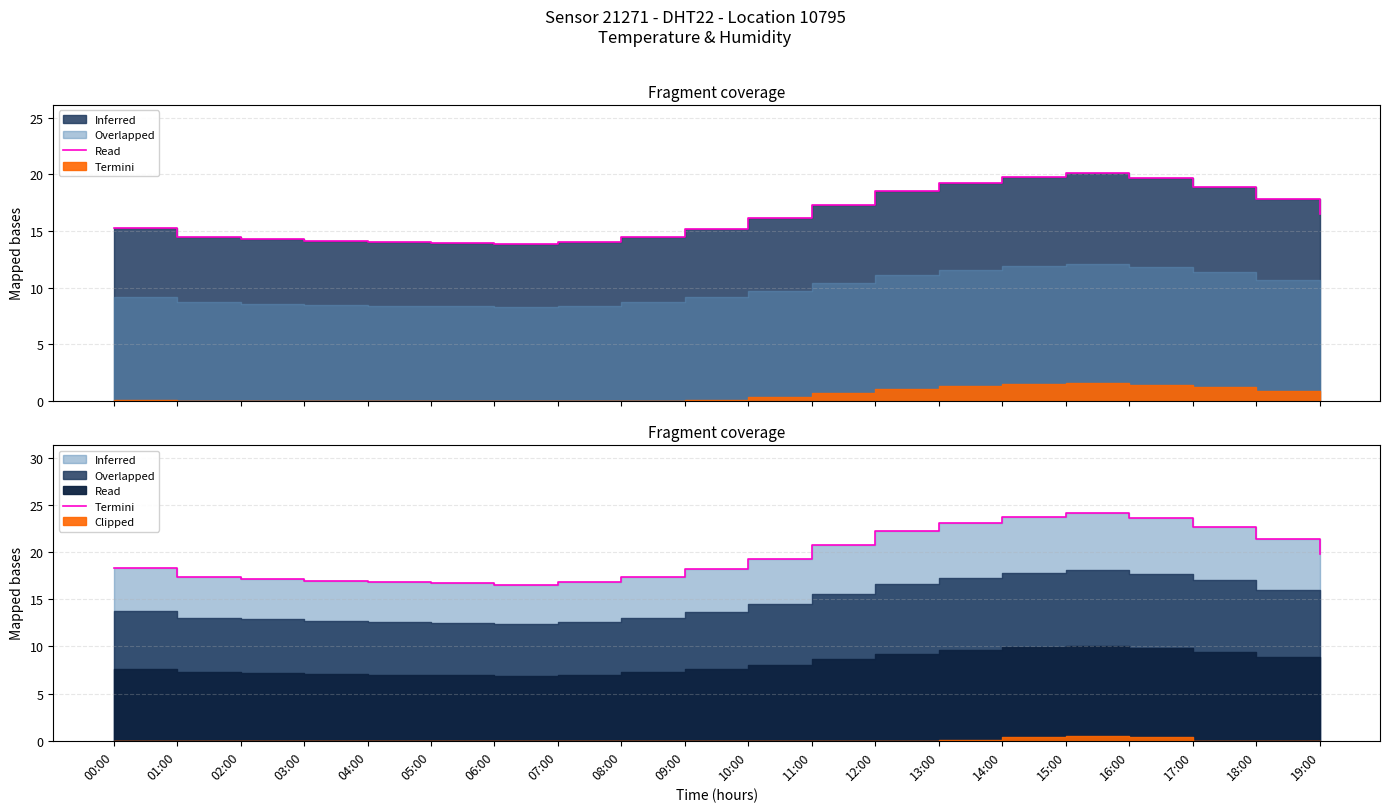

Rank the categories by value from highest to lowest.

15:00, 14:00, 16:00, 13:00, 17:00, 12:00, 18:00, 11:00, 19:00, 10:00, 00:00, 09:00, 01:00, 08:00, 02:00, 03:00, 04:00, 07:00, 05:00, 06:00